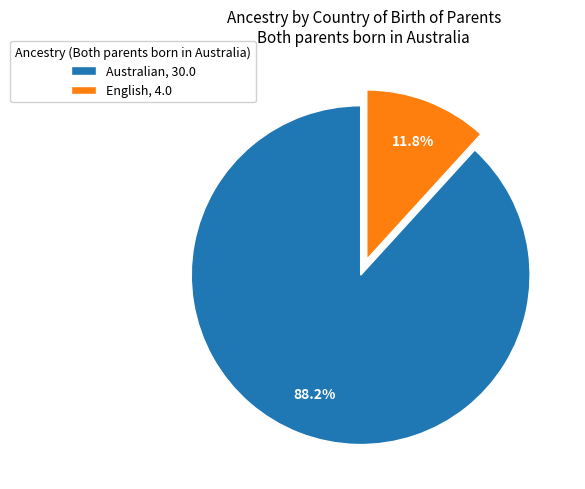

To the nearest percent, what percentage of the pie is Australian?

88%